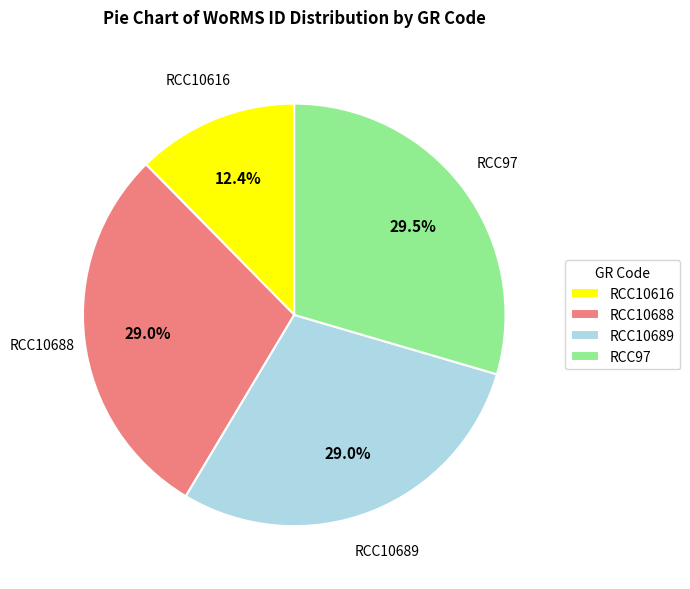

To the nearest percent, what is the average slice percentage?

25%